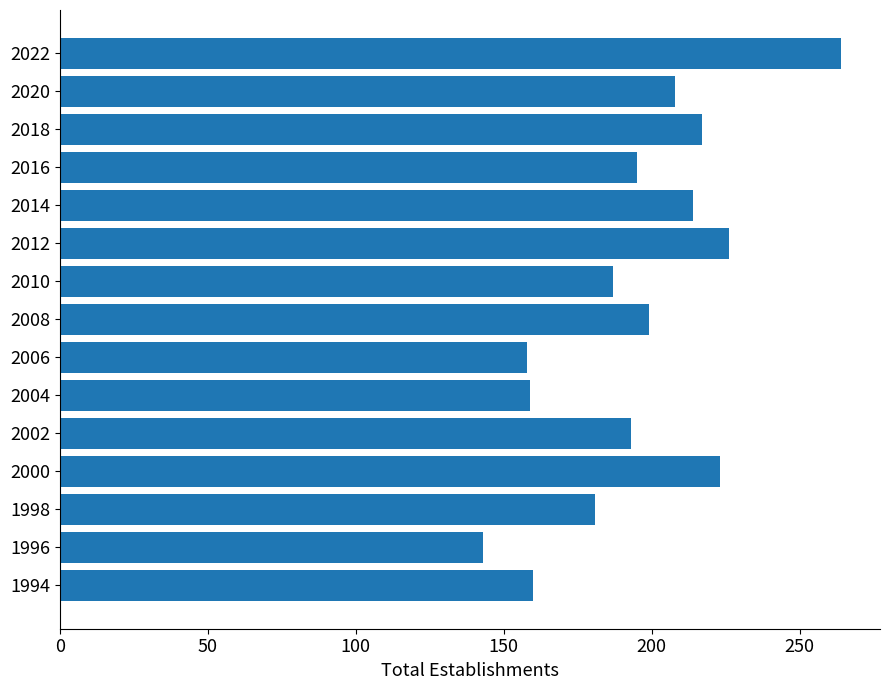

True or false: the data shows 143 at 1996.

True